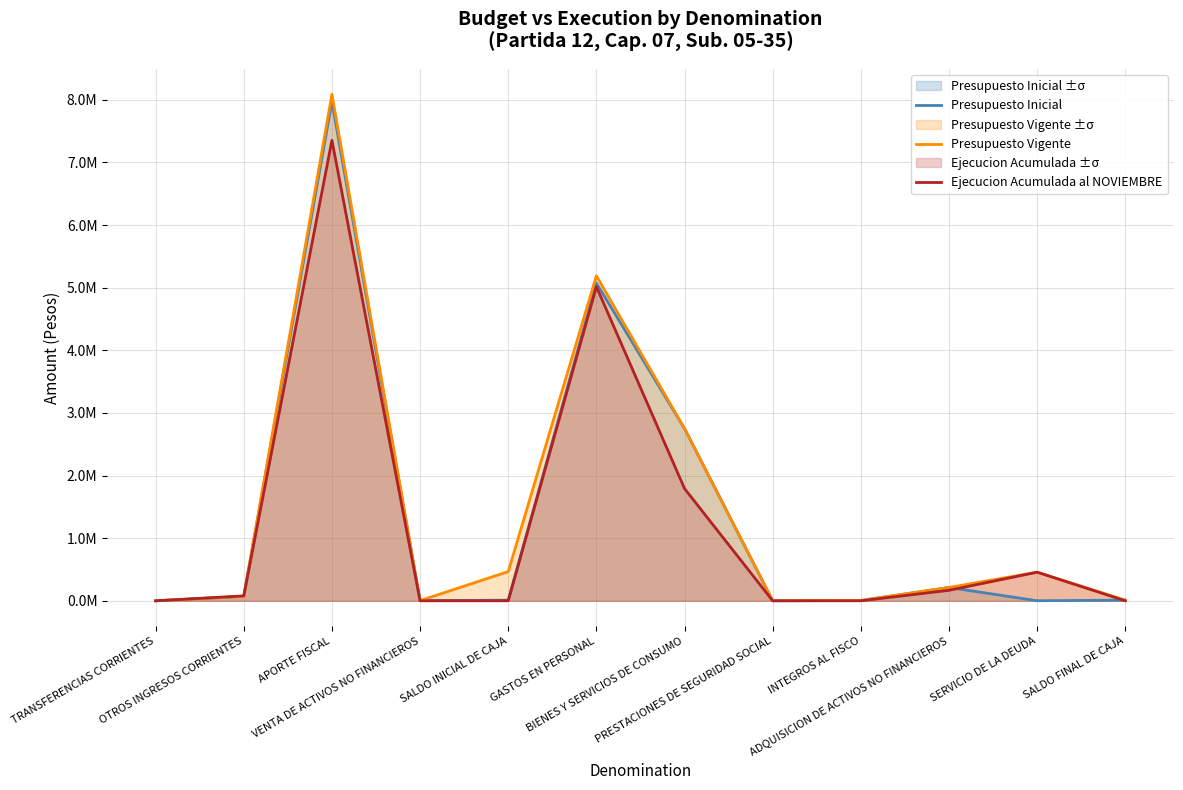

List the series in order of their peak value, lowest first.

Ejecucion Acumulada al NOVIEMBRE, Presupuesto Inicial, Presupuesto Vigente